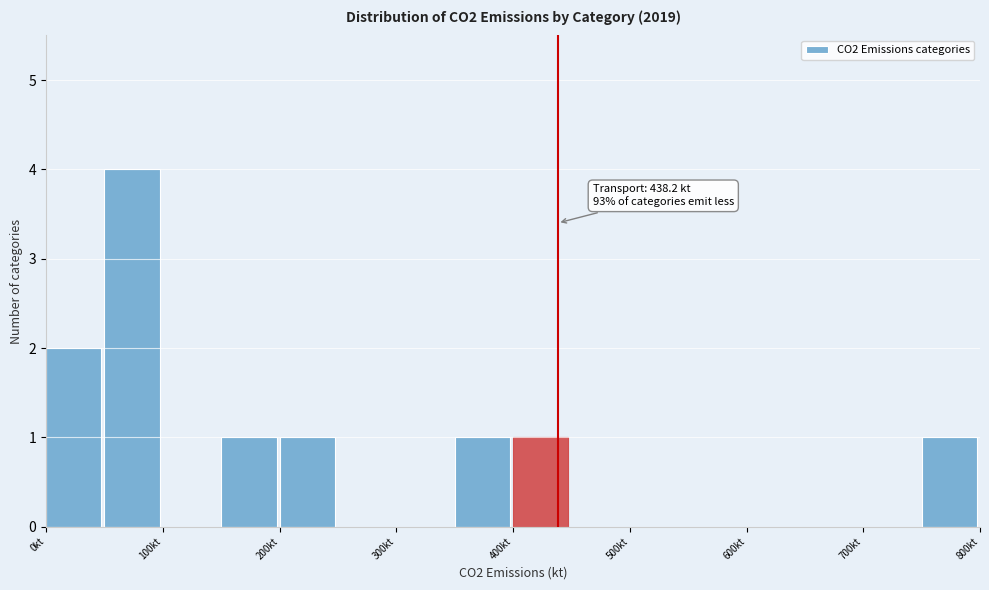

Which range on the x-axis has the tallest bar?

50 to 100